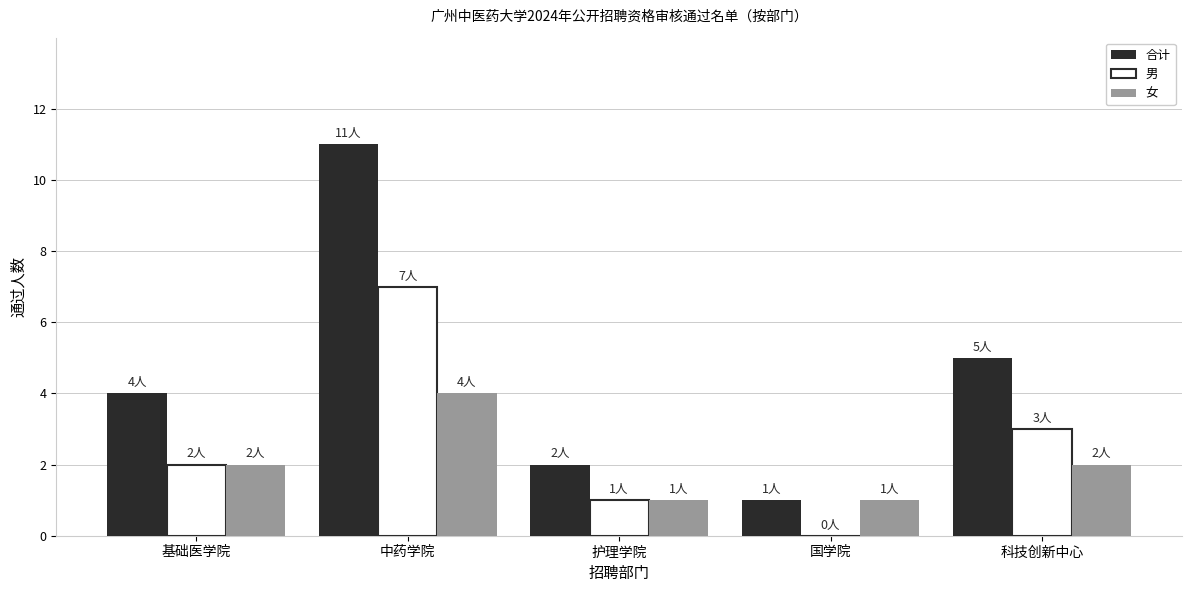

What is the highest value of the 合计 series?

11